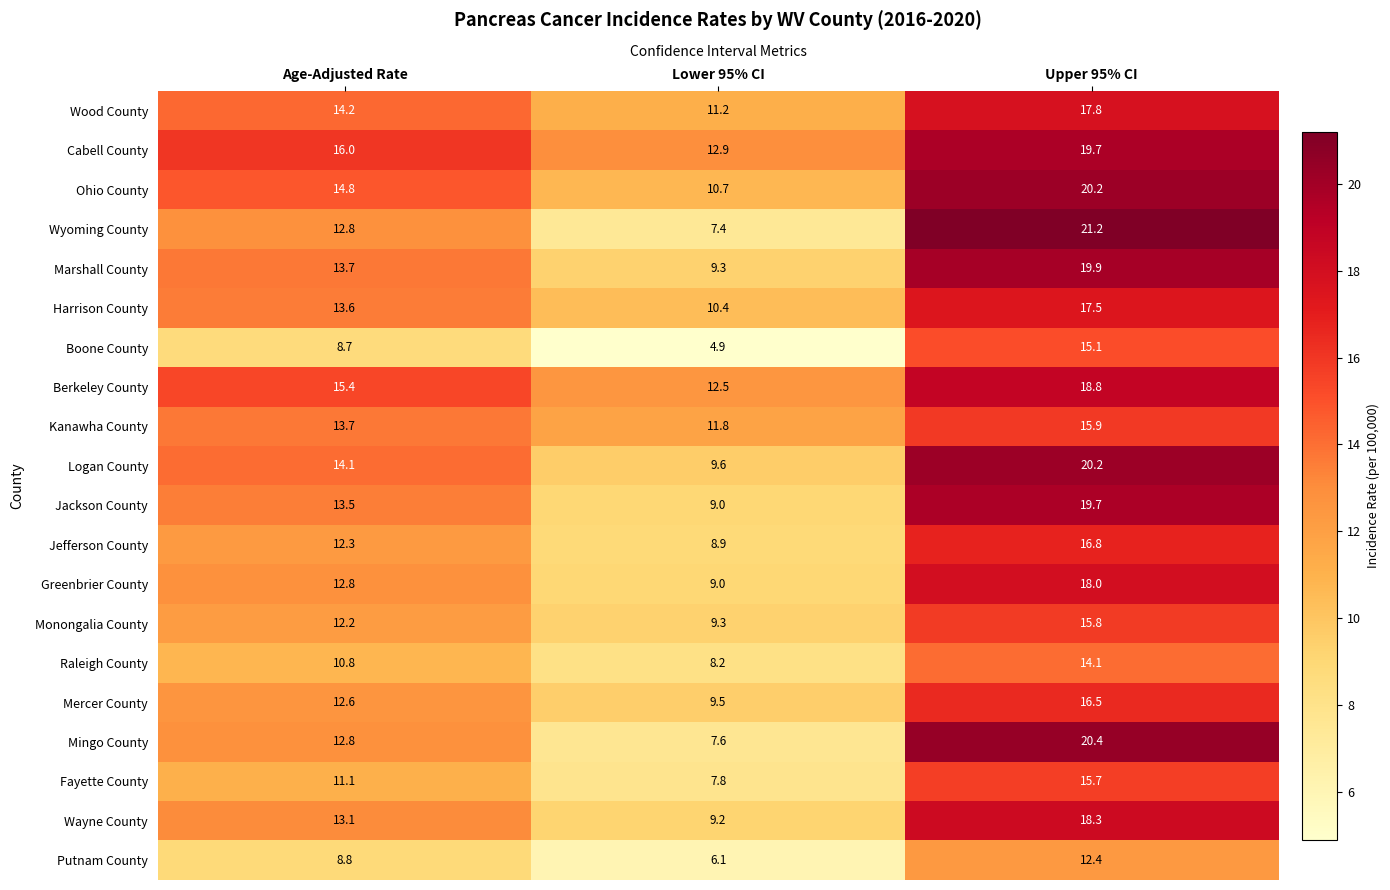

Where is Mercer County nearest to the value 13?

Age-Adjusted Rate